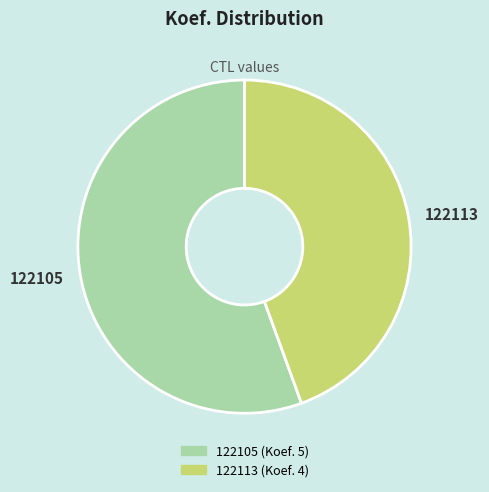

What is the smallest slice in the pie chart?

122113